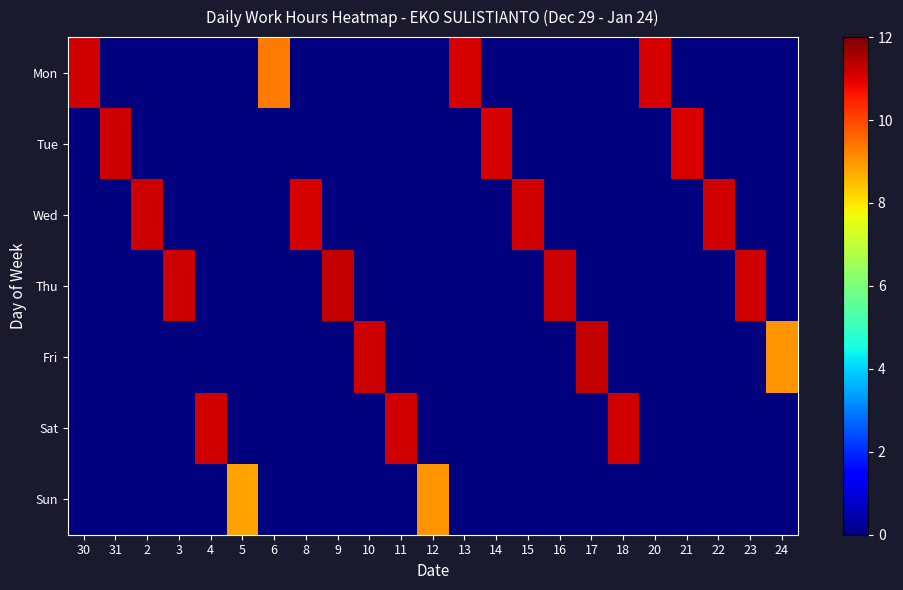

How many values in the Sun series exceed 0?

2